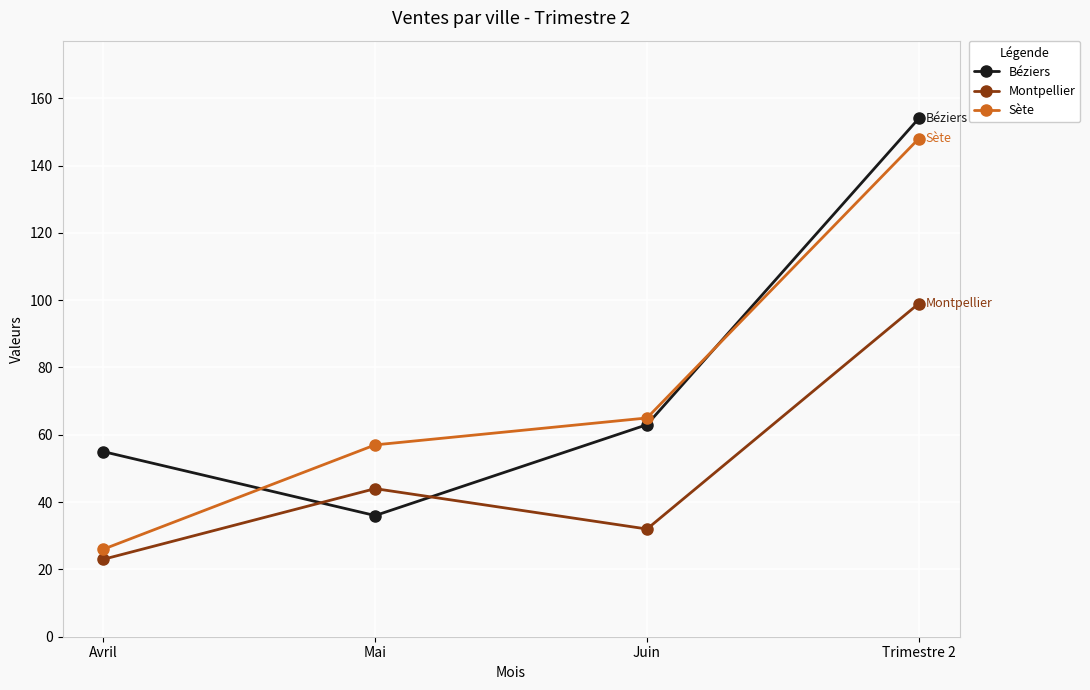

What is the greatest value displayed?

154